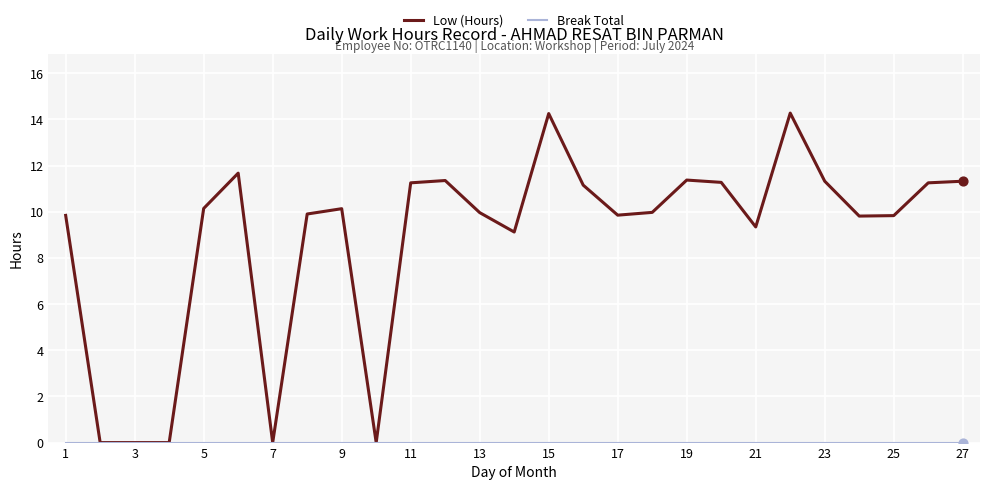

At how many categories does at least one series exceed 9?

22